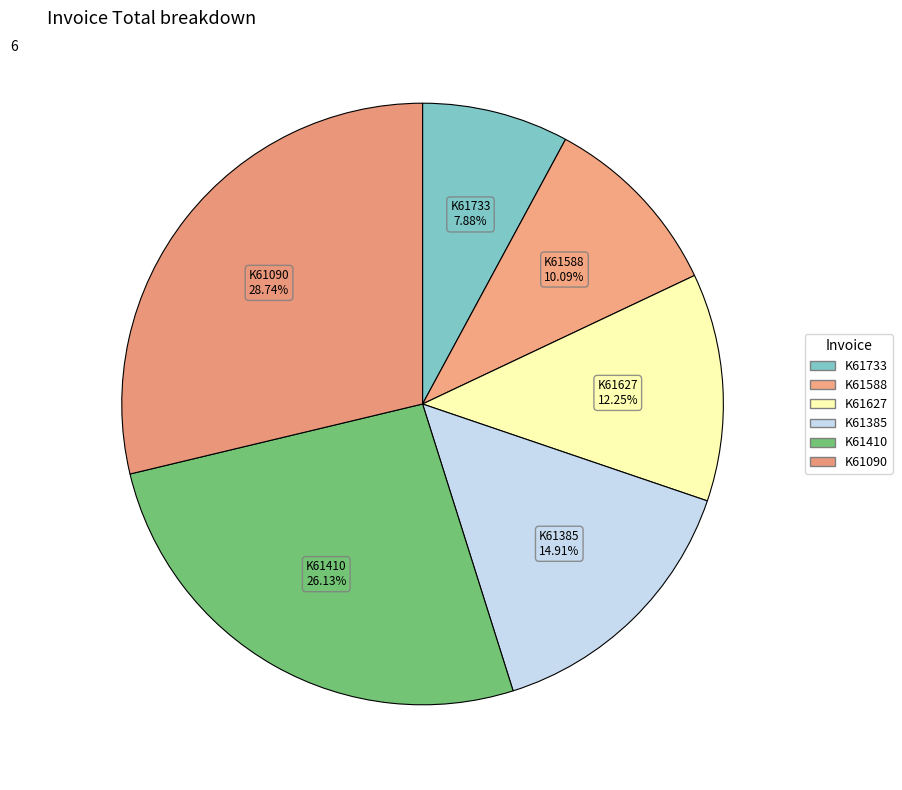

What percentage is the K61627 slice, to the nearest percent?

12%